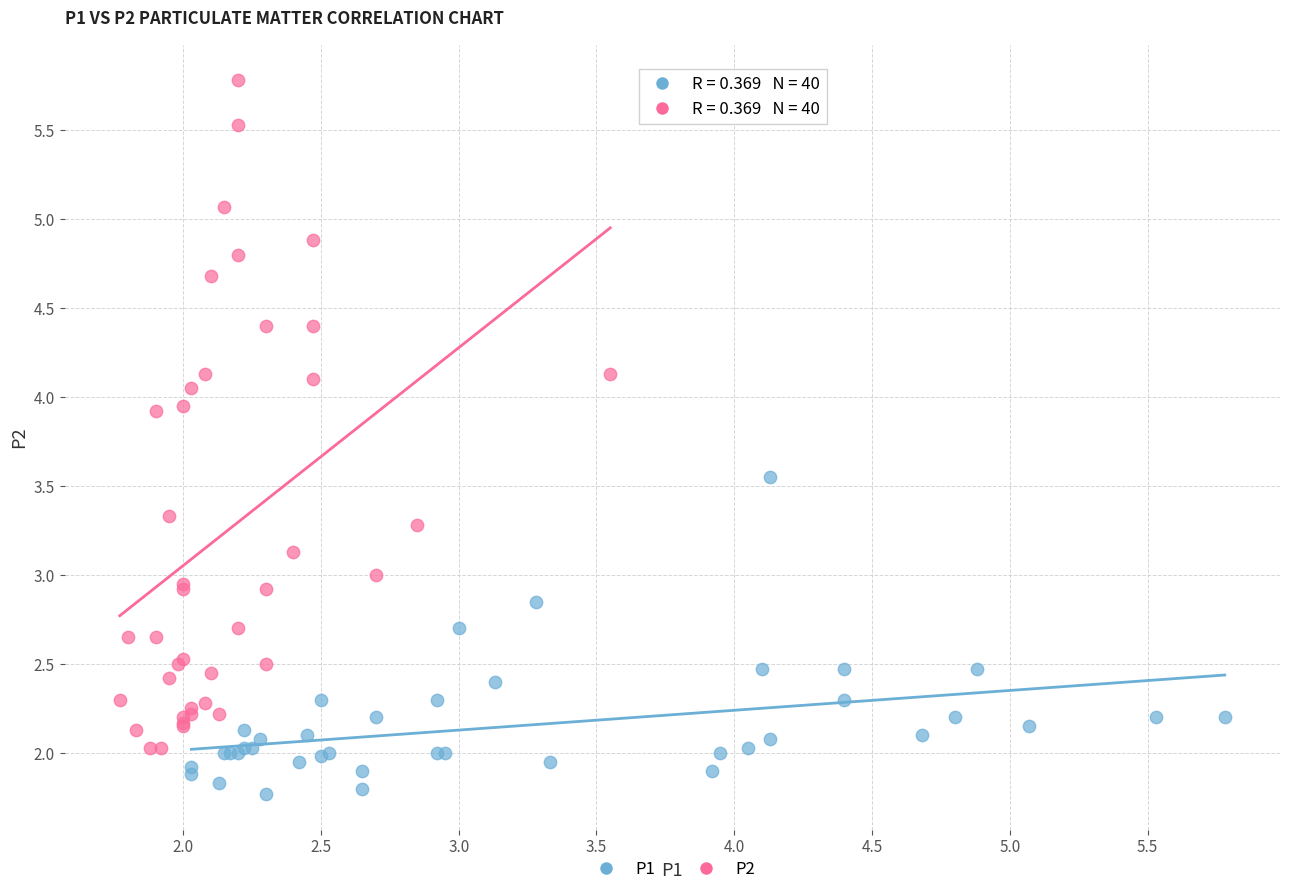

Which series has the largest Y range (max minus min)?

P2